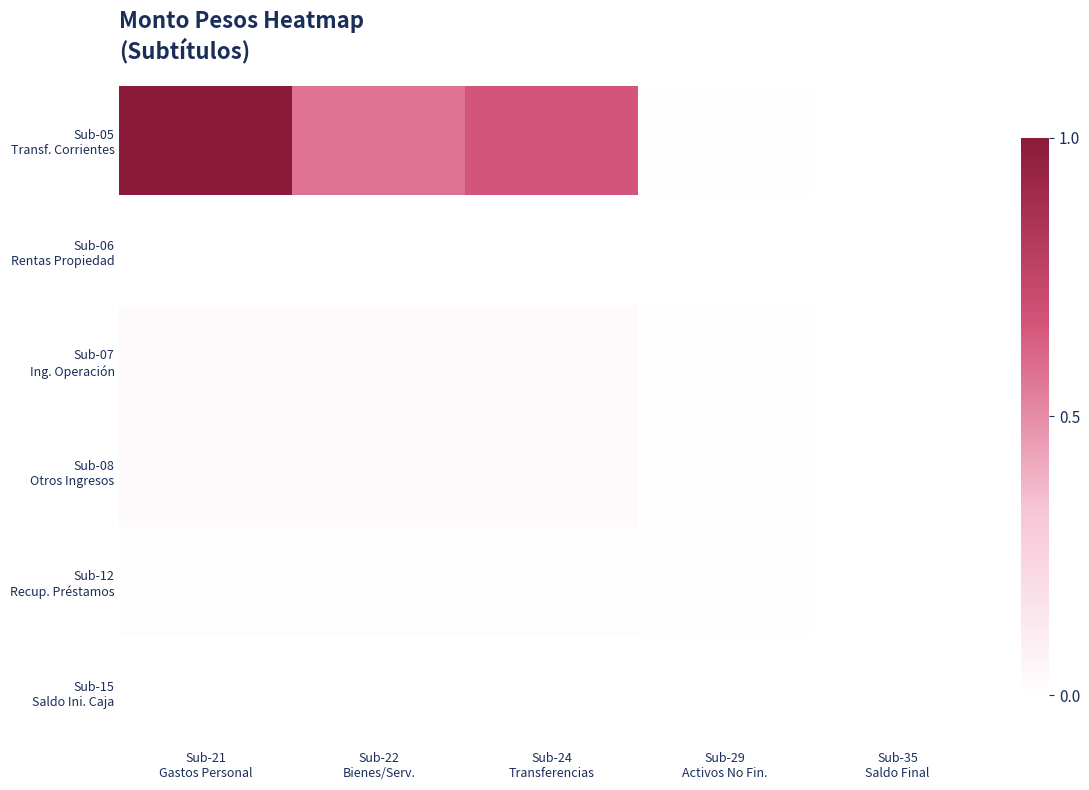

Which label corresponds to the largest value in the chart?

Sub-21
Gastos Personal